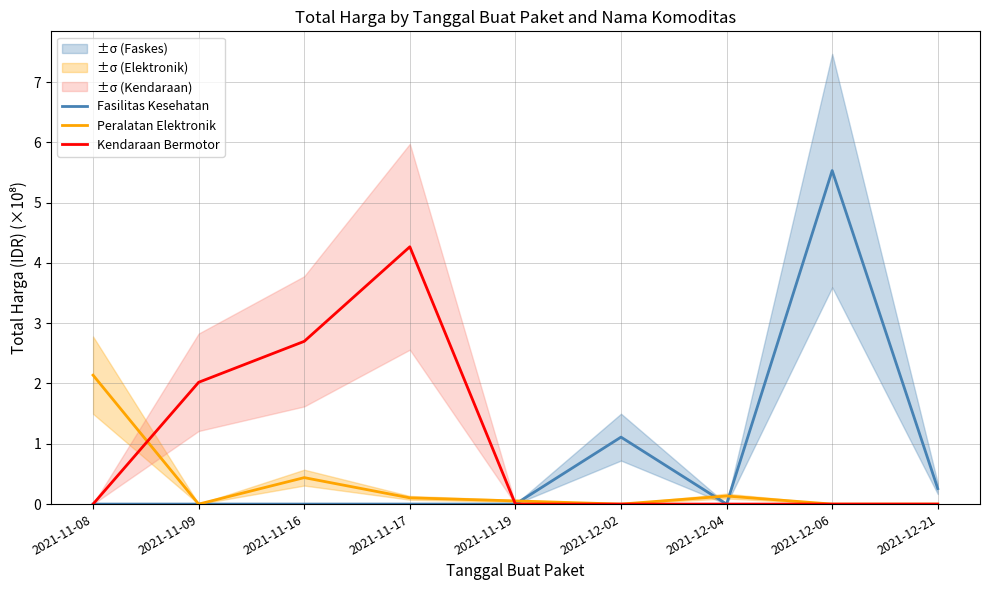

Reading left to right, what are all the values shown in this chart?

Fasilitas Kesehatan: 0.0	0.0	0.0	0.0	0.0	1.1	0.0	5.5	0.3
Peralatan Elektronik: 2.1	0.0	0.4	0.1	0.1	0.0	0.1	0.0	0.0
Kendaraan Bermotor: 0.0	2.0	2.7	4.3	0.0	0.0	0.0	0.0	0.0